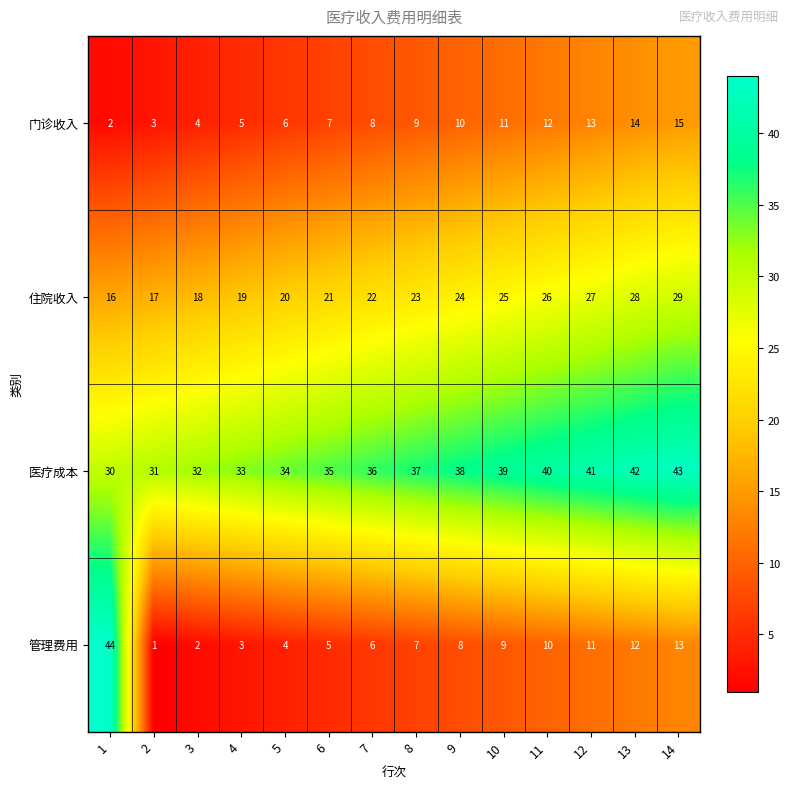

What is the approximate value of 门诊收入 at 2?

3